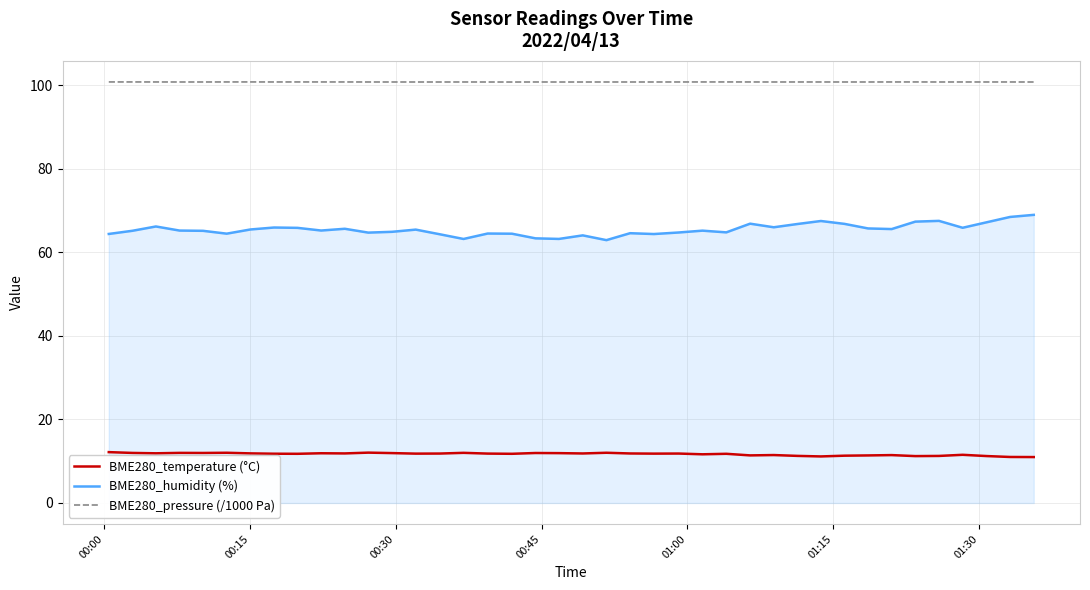

What is the maximum value shown in the chart?

100.8